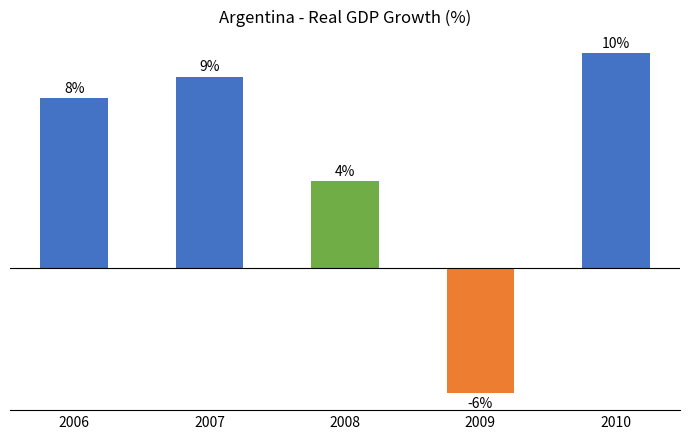

List the labels in order of value, smallest first.

2009, 2008, 2006, 2007, 2010